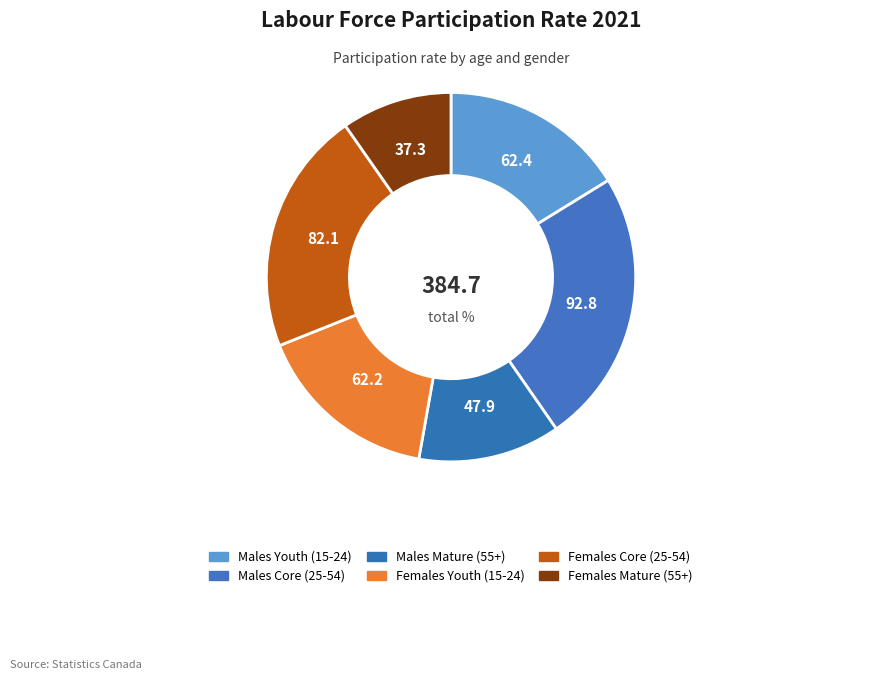

To the nearest percent, what is the difference between the largest and smallest slice percentages?

14%